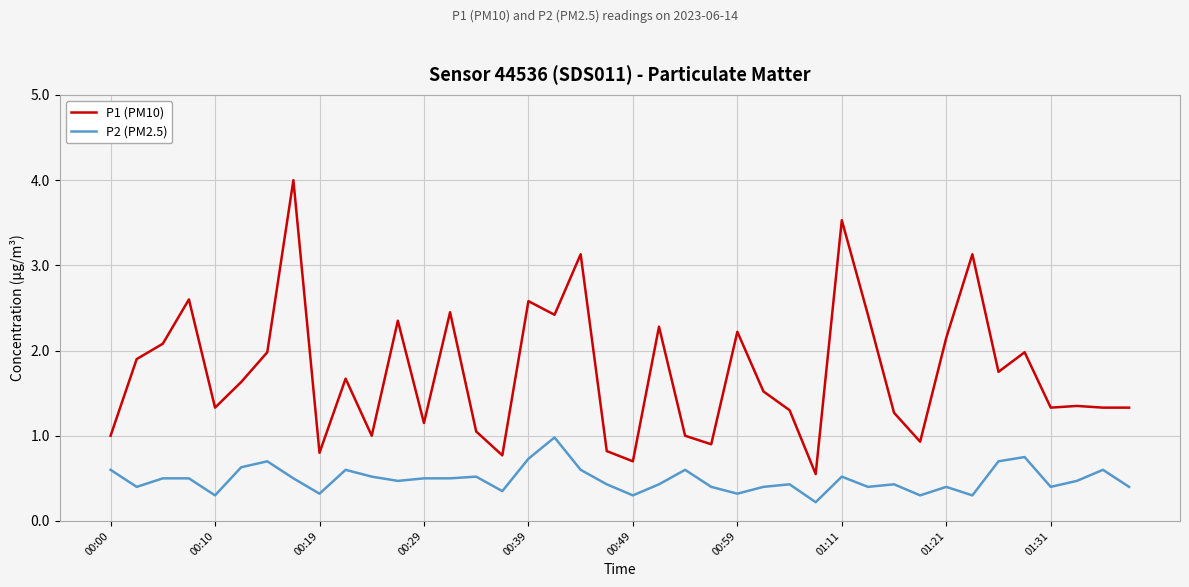

True or false: P2 (PM2.5) and P1 (PM10) cross at least once.

False